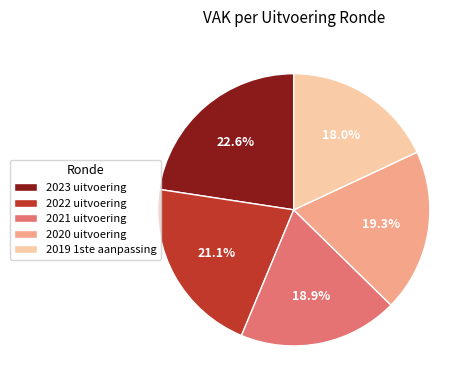

To the nearest percent, what percentage of the pie is 2023 uitvoering?

23%